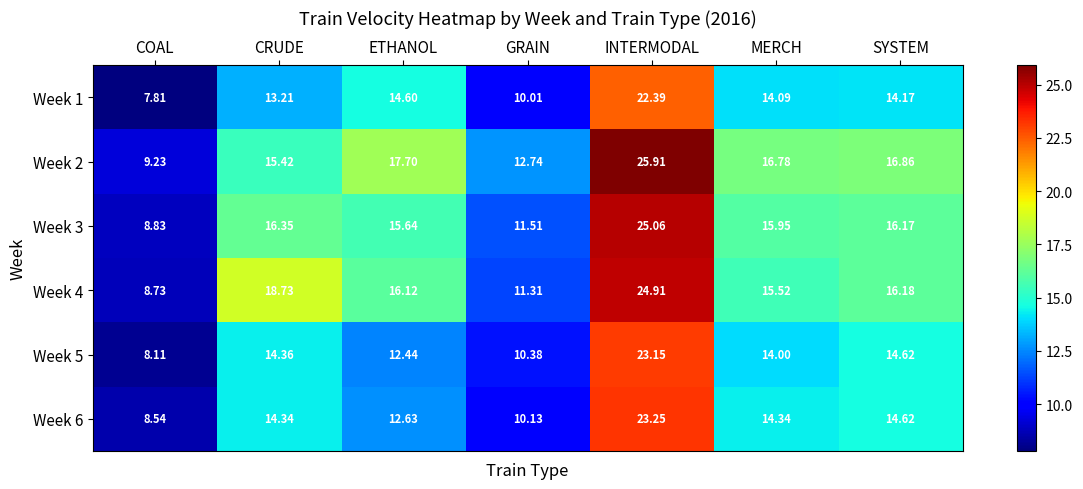

Which series has the largest total across all categories?

Week 2